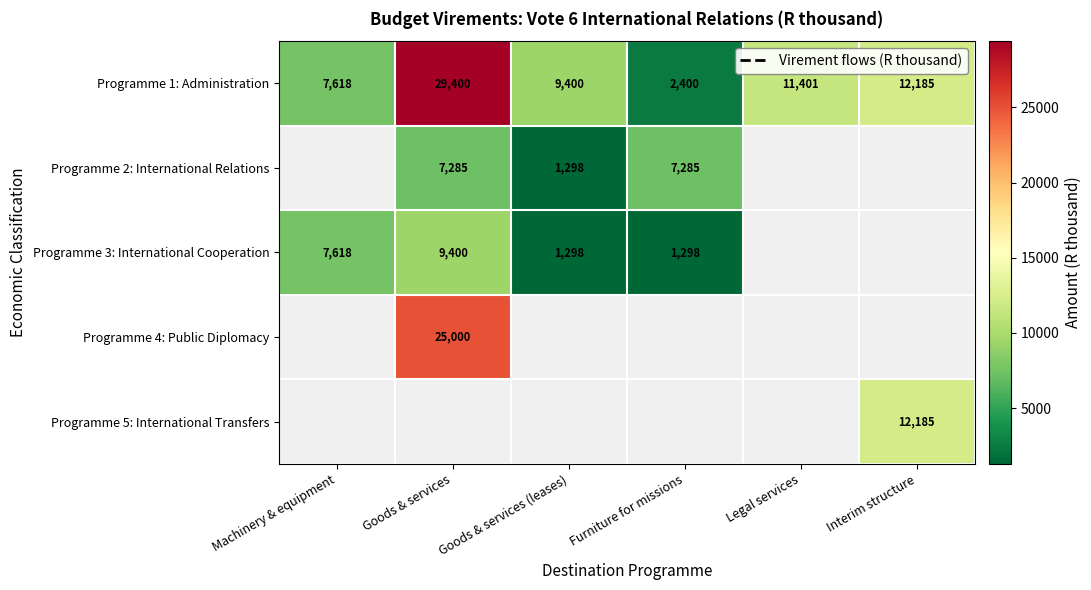

True or false: Programme 5: International Transfers has a value of 21021 at Interim structure.

False